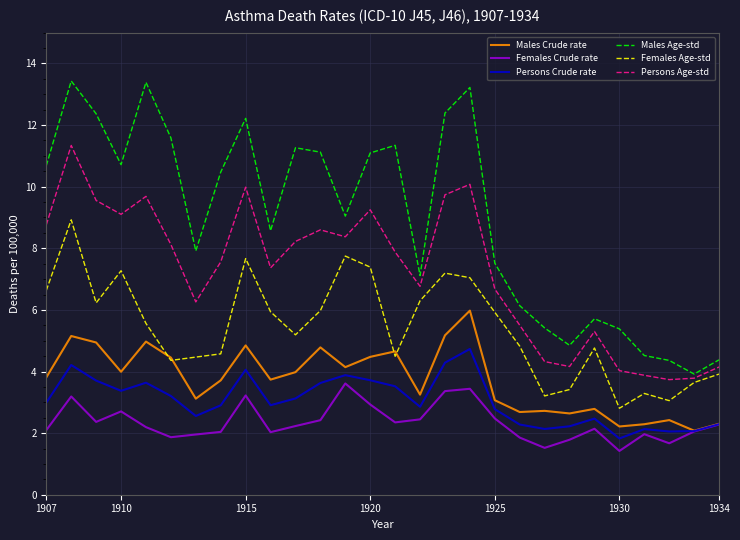

True or false: Persons Age-std and Females Crude rate intersect in this chart.

False